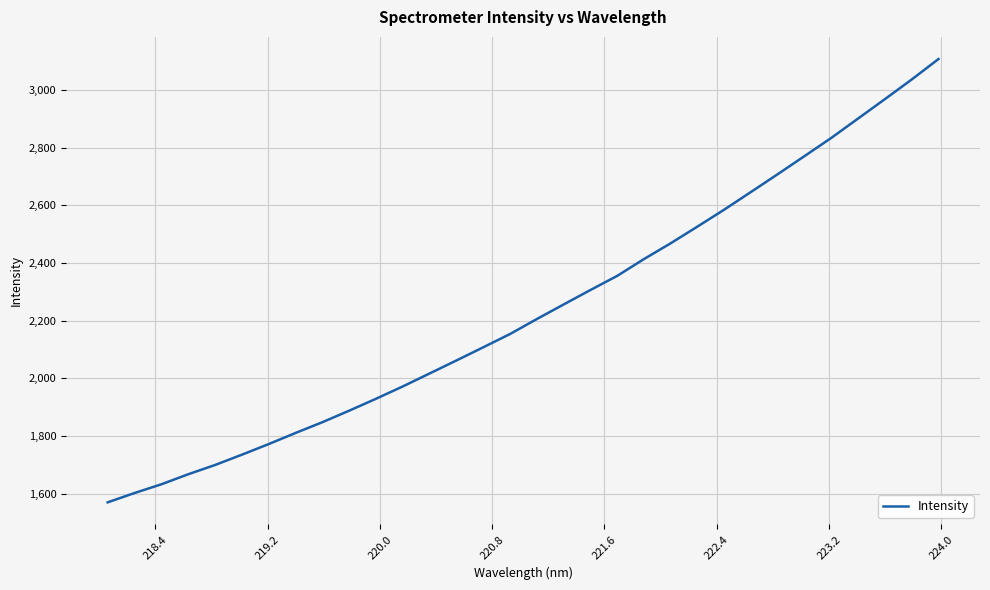

What is the smallest value displayed?

1569.4